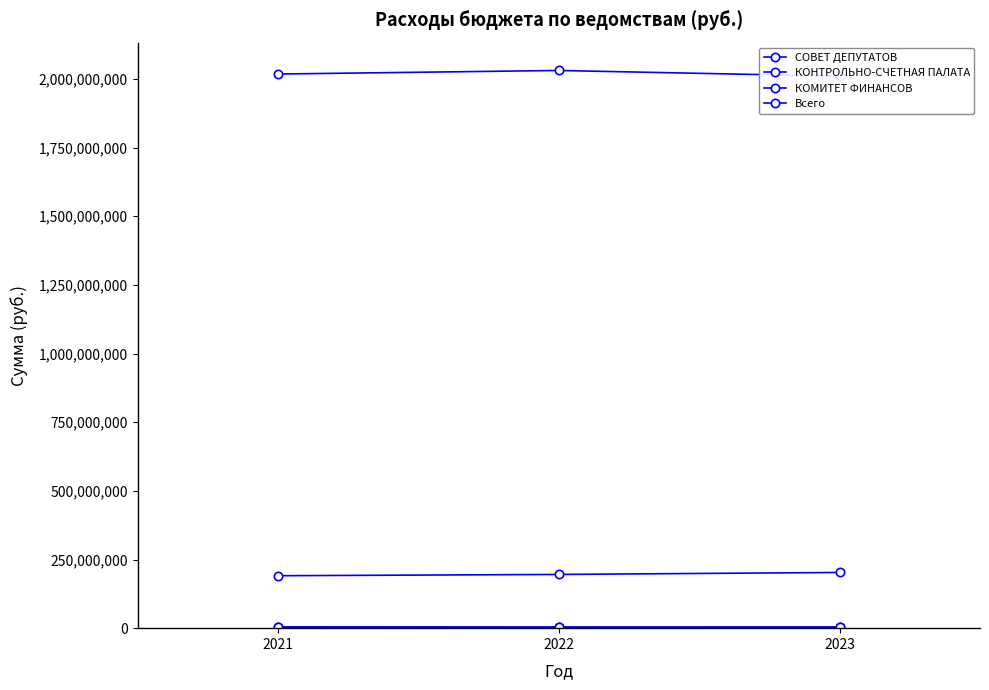

Is it true that Всего equals 584000010.8 at 2021?

False